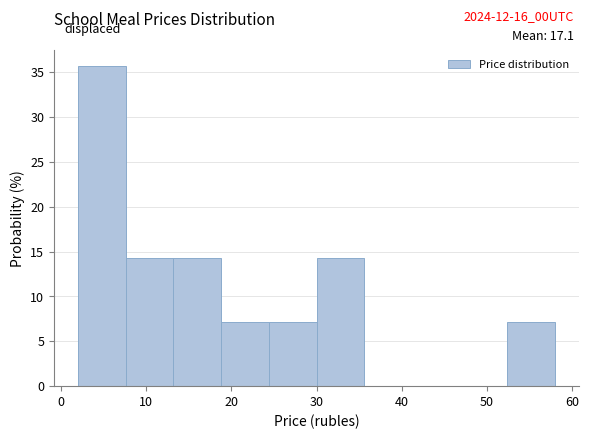

Which range on the x-axis has the tallest bar?

2.0 to 7.6